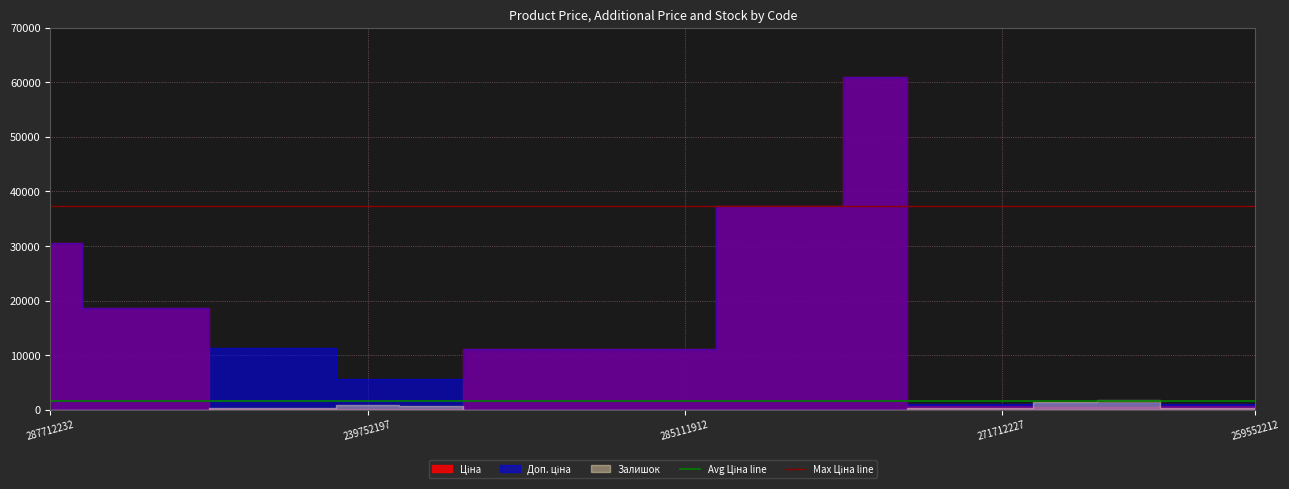

What is the sum of the Max Ціна line values at 239752197 and 287712232?

74686